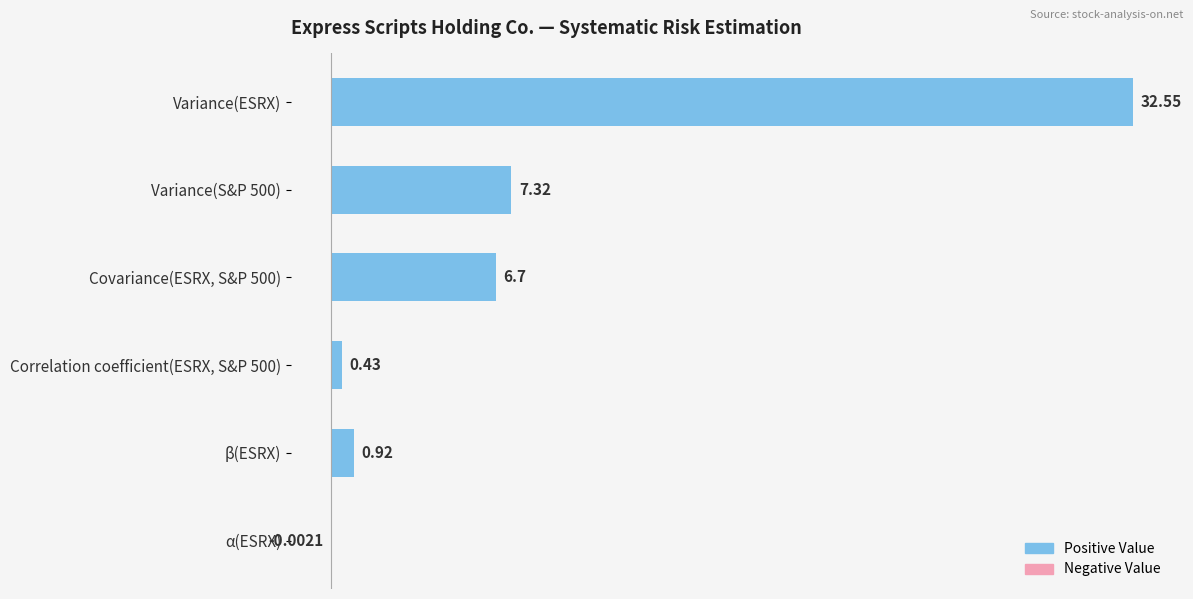

Count the number of categories in the chart.

6